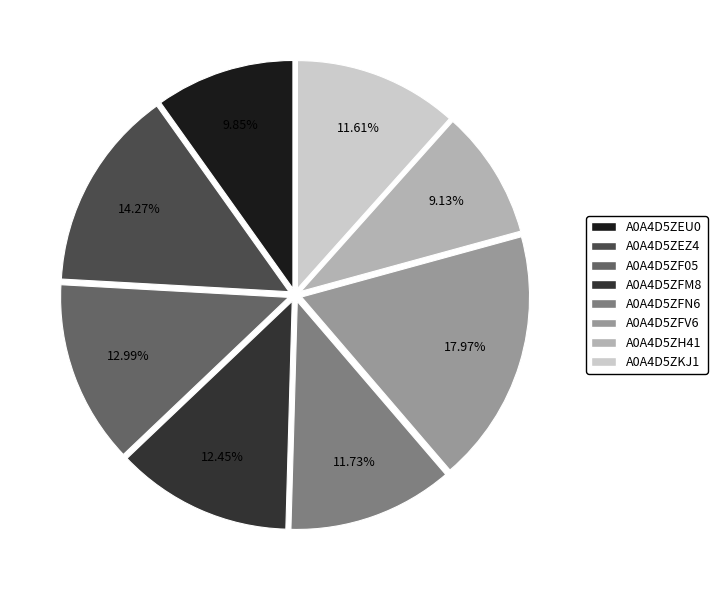

How many segments does this pie chart have?

8